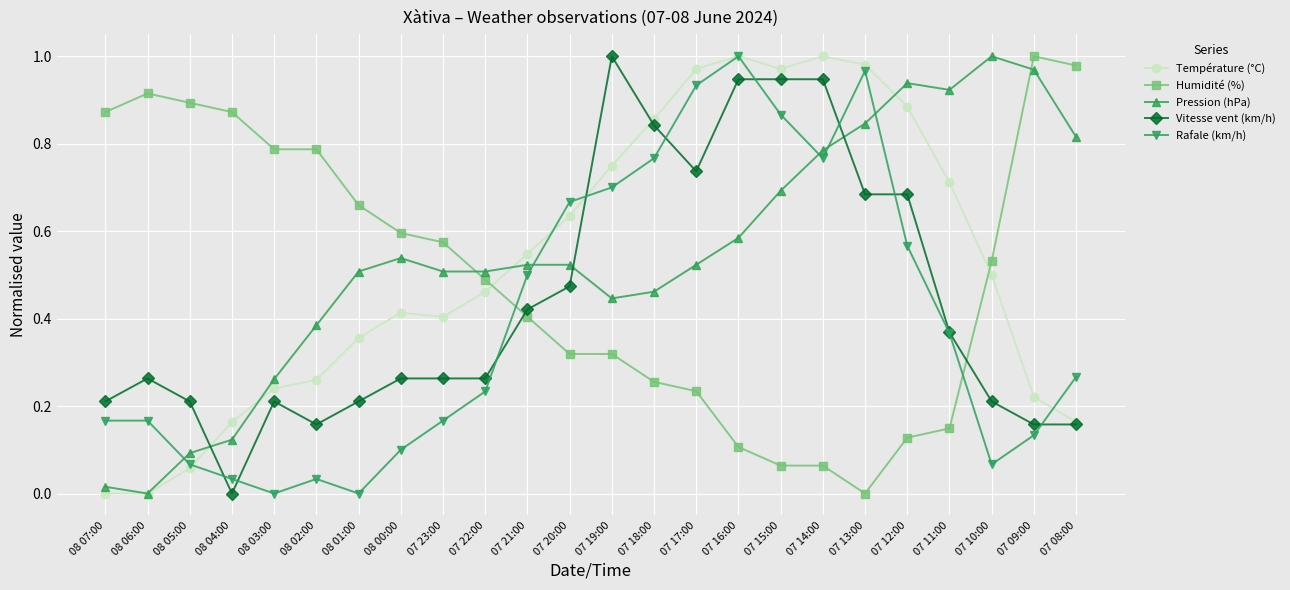

At which category is the sum across all series the highest?

07 16:00